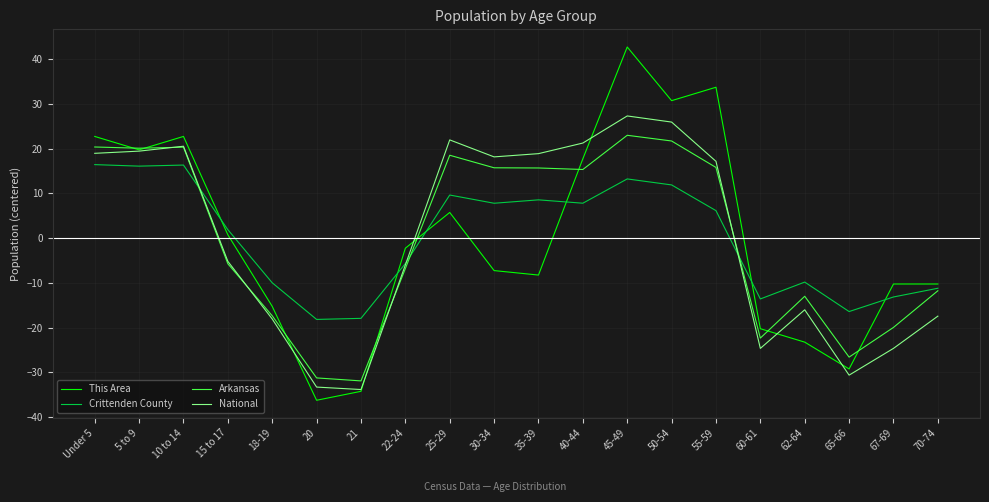

Where is Arkansas nearest to the value -4?

15 to 17